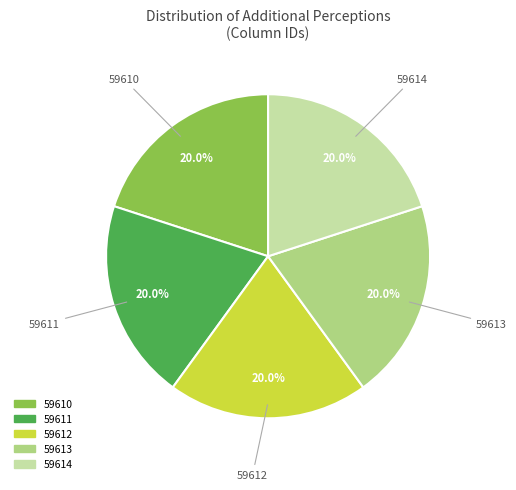

How many slices are in this pie chart?

5